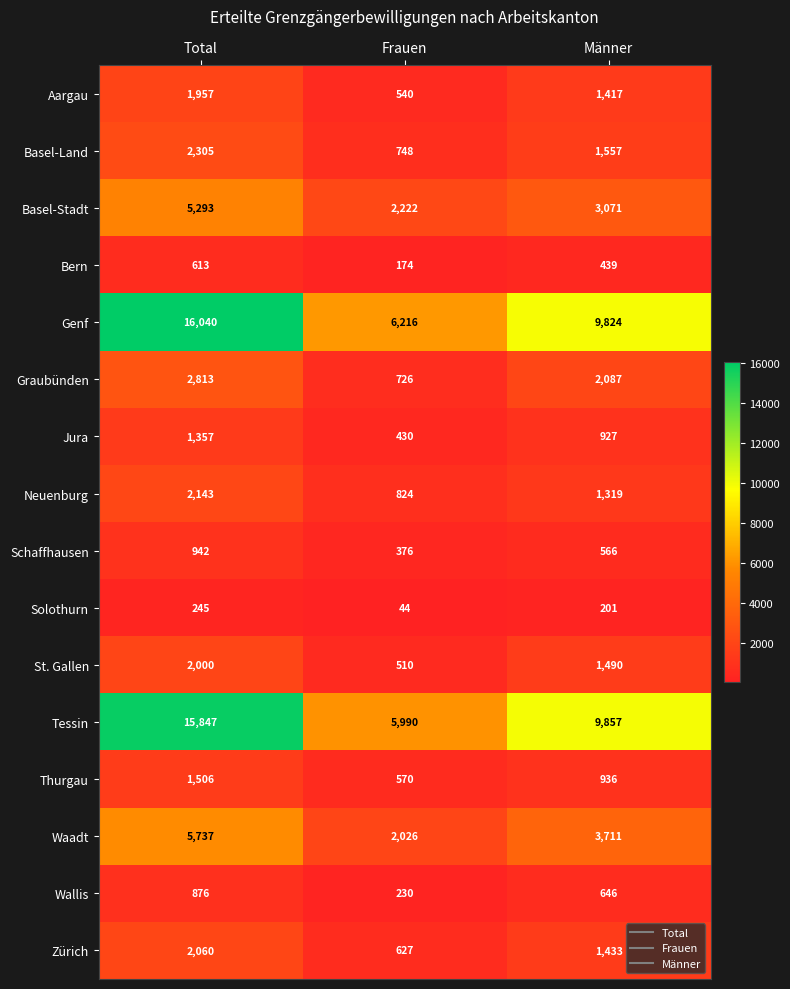

Which series has the largest total across all categories?

Genf